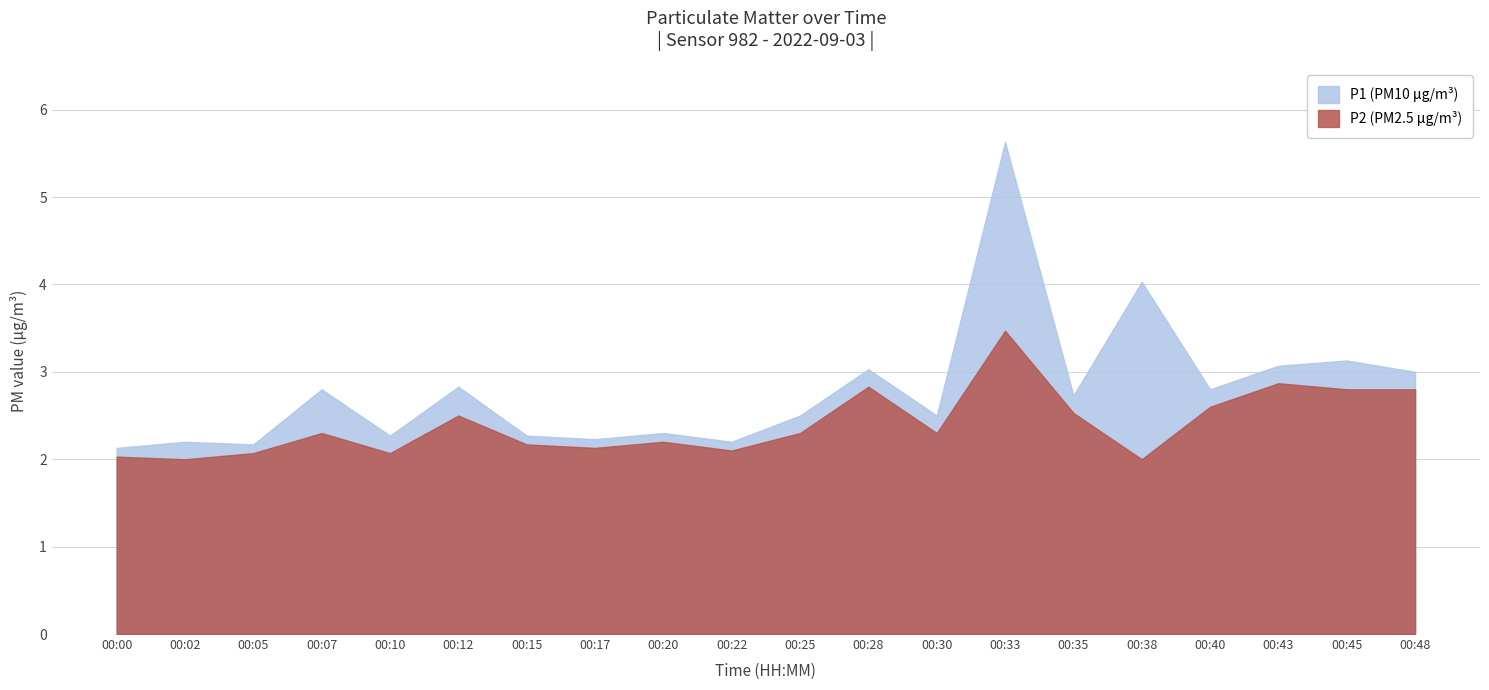

Is the value of P2 at 00:35 greater than the value of P1 at 00:48?

No